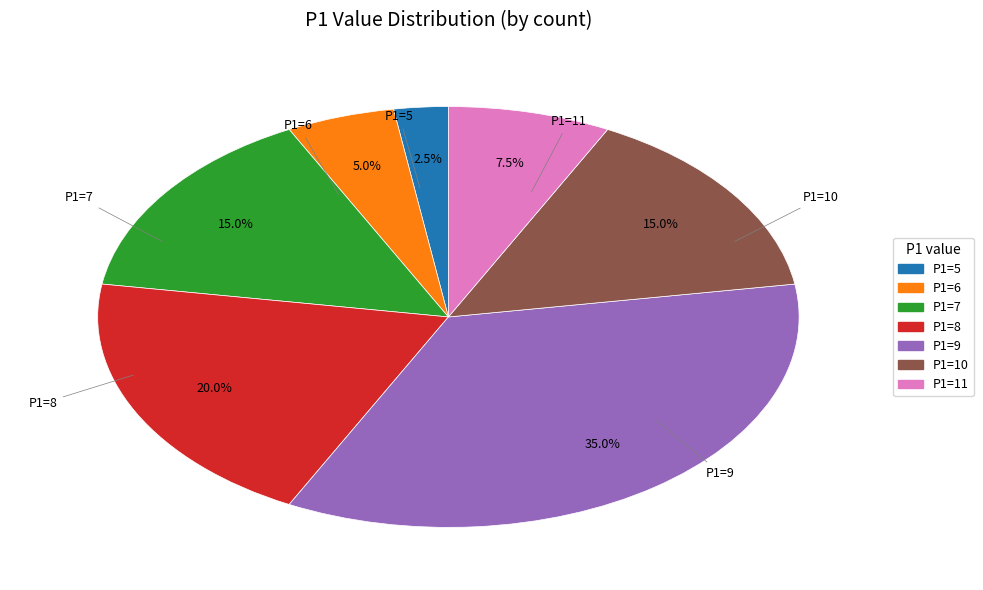

Approximately how many times larger is the value at P1=7 compared to P1=5?

6.0